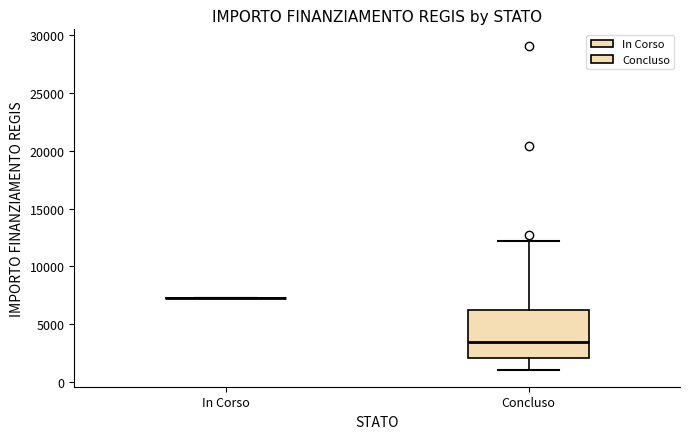

Which box is the tallest, from its lower edge to its upper edge?

Concluso